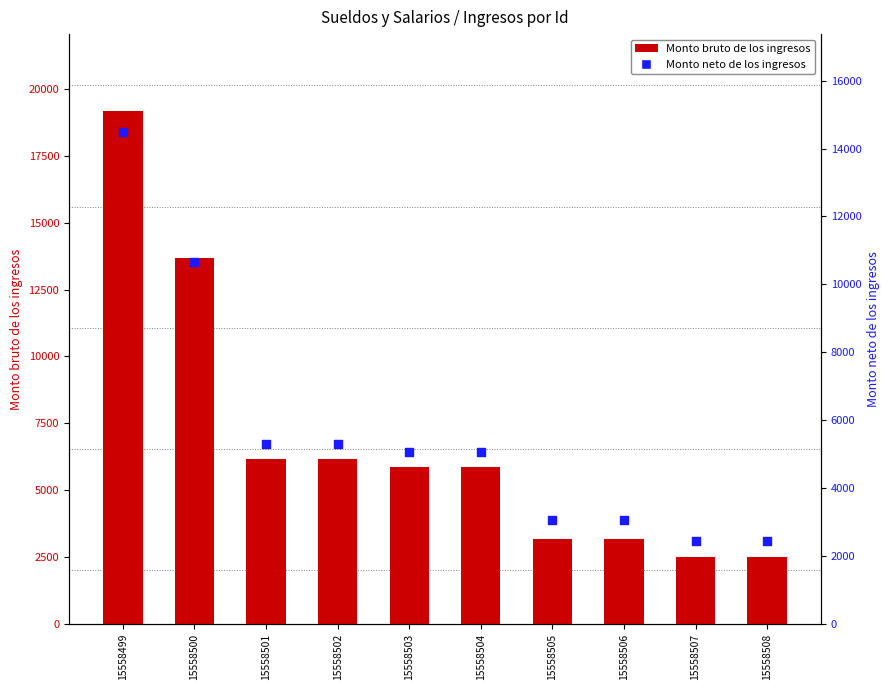

Which series has the largest total across all categories?

Monto bruto